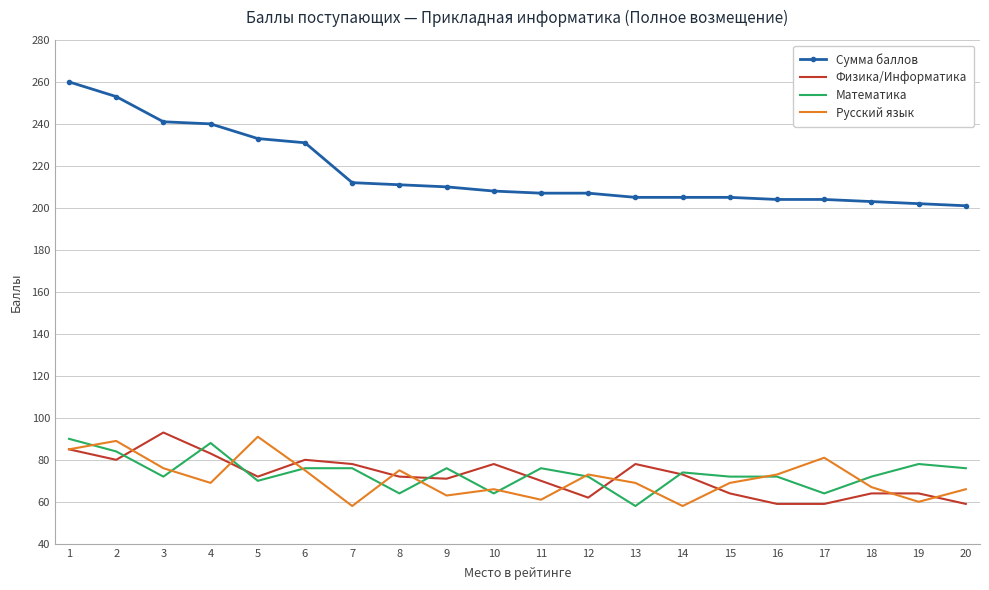

What is the maximum value shown in the chart?

260